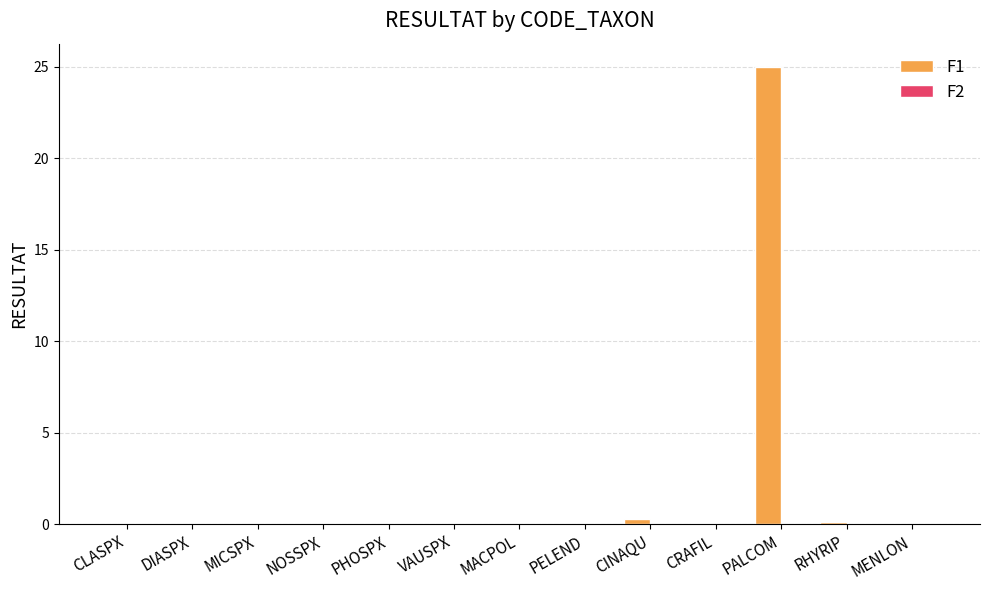

Is it true that the value at PALCOM is 33.3?

False